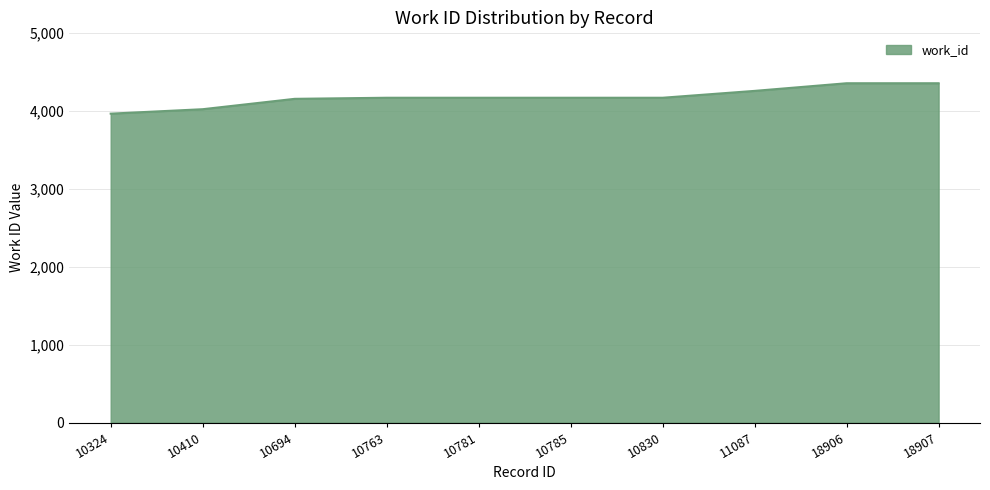

What is the difference between the maximum and minimum values?

390